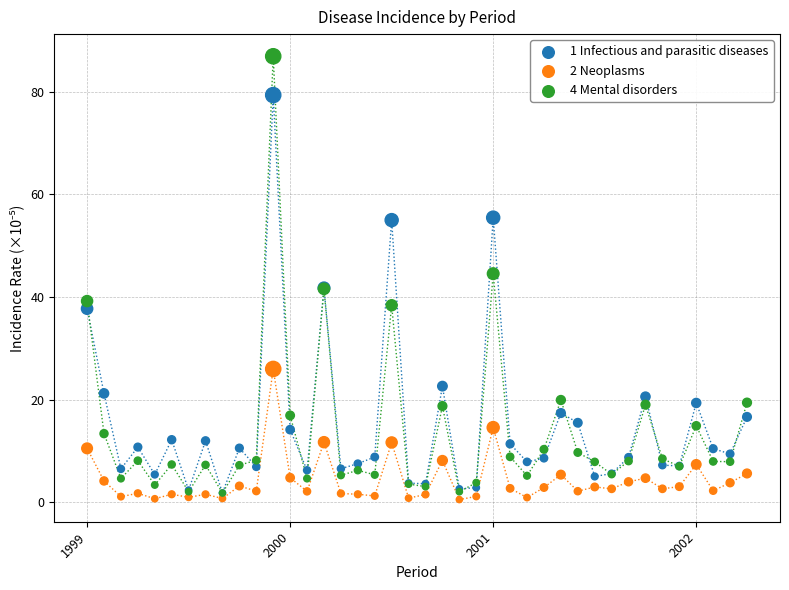

What are all the series names shown in the legend?

1 Infectious and parasitic diseases, 2 Neoplasms, 4 Mental disorders